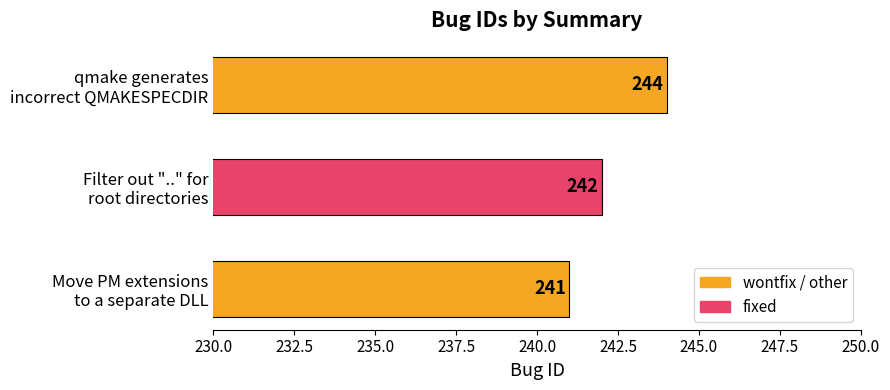

What is the greatest value displayed?

244